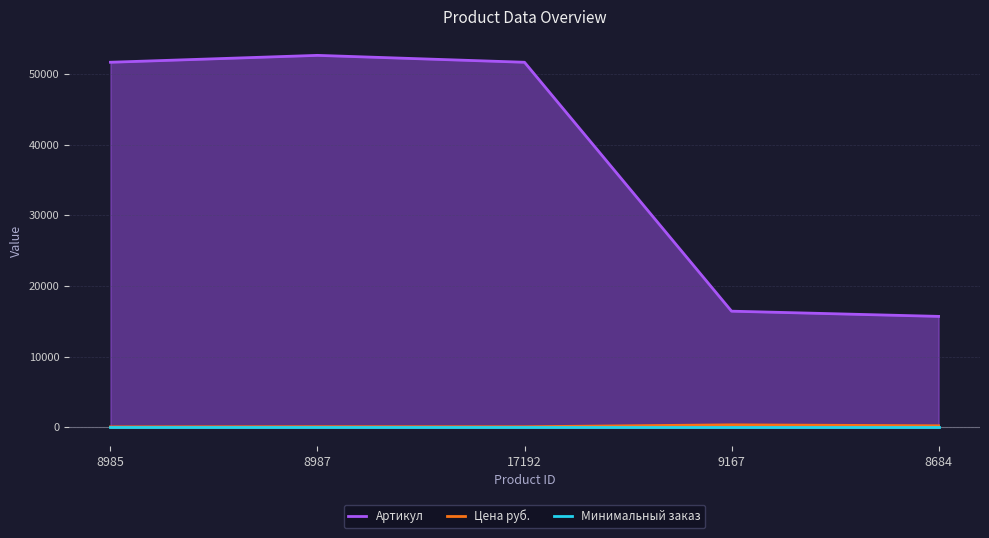

Does the chart display data point markers on the line(s)?

No